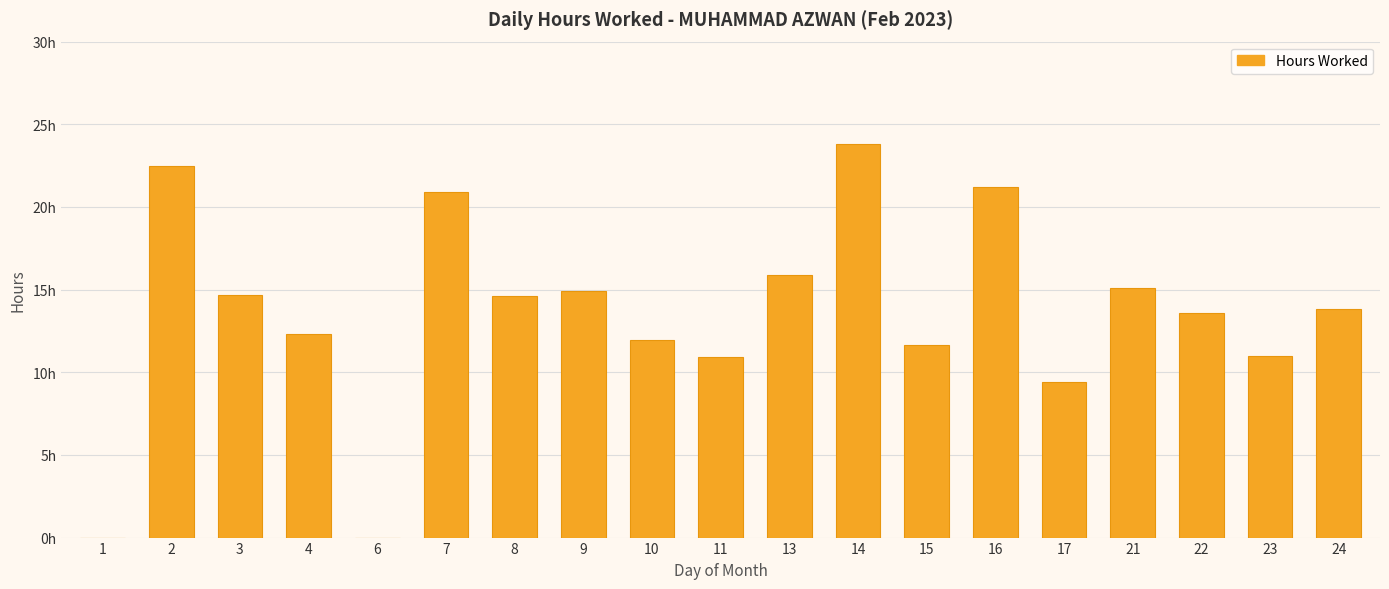

What is the value of the 19th bar from the left?

13.8